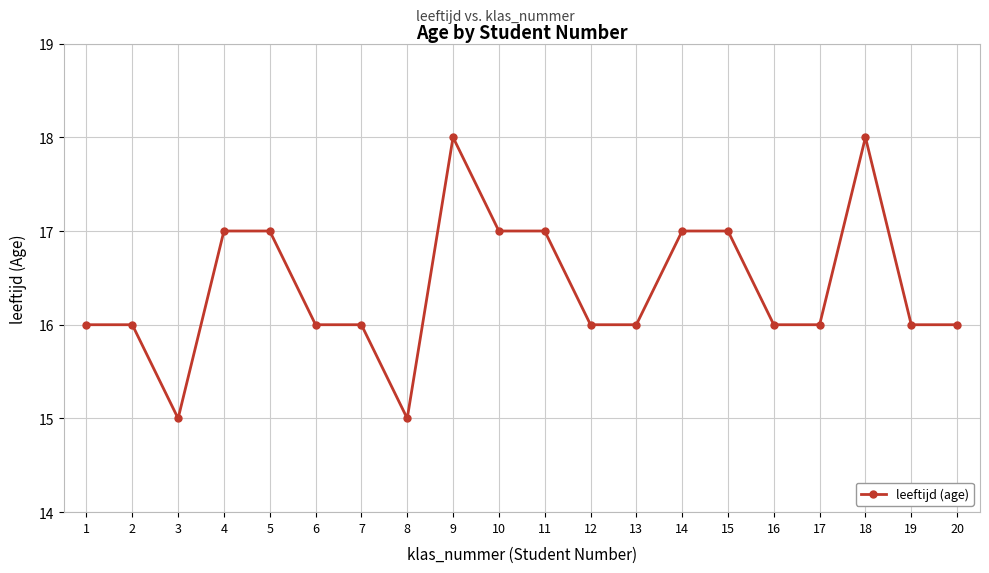

True or false: there are more than 0 points higher than both neighbors.

True